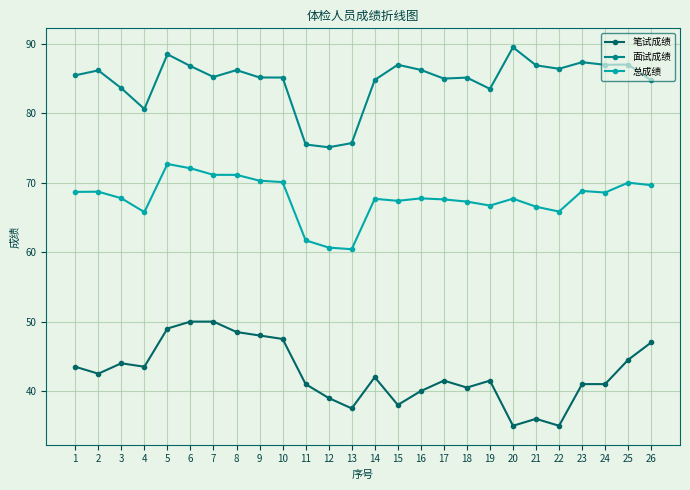

Between 9 and 22, which series saw the biggest shift?

笔试成绩